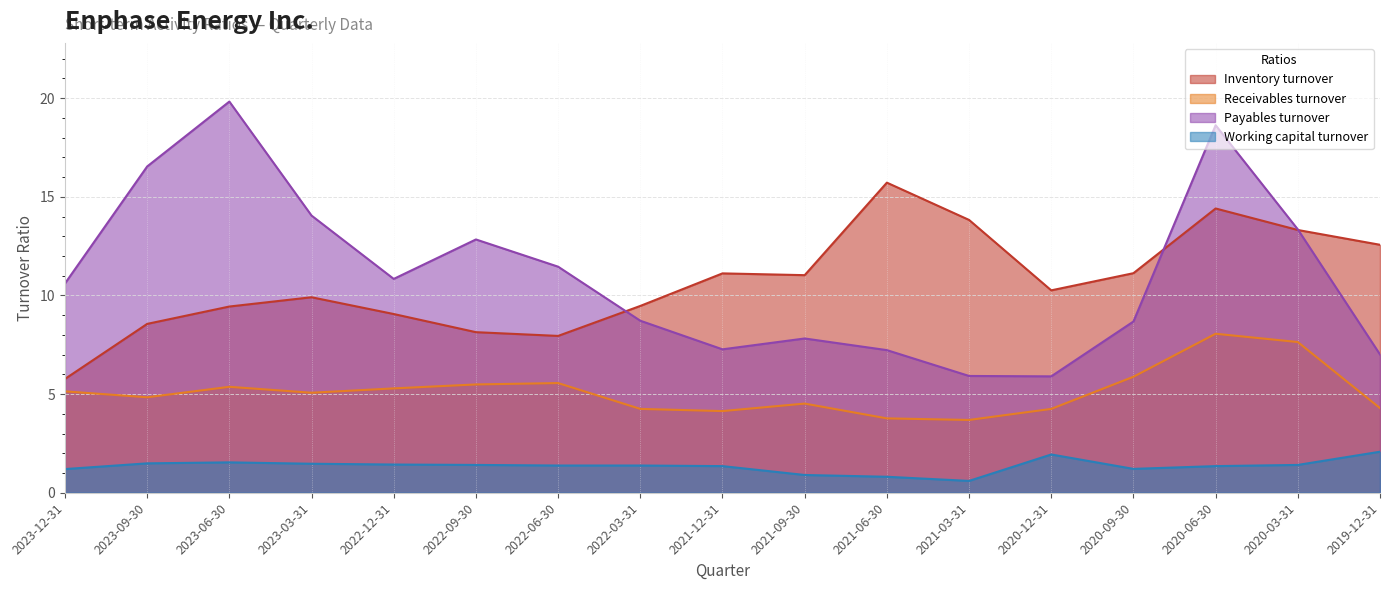

Count the number of data series in this chart.

4